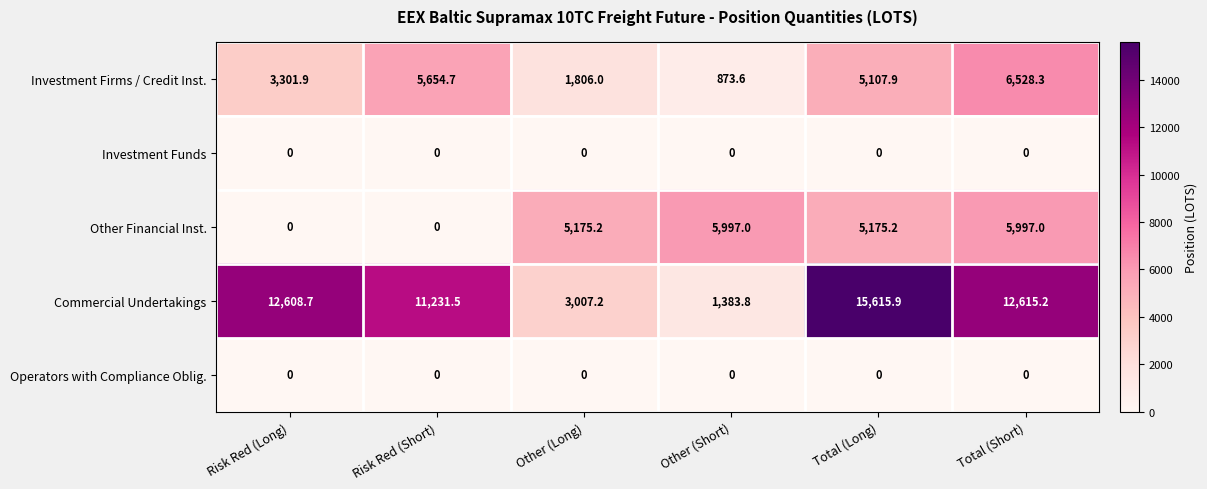

What is the spread (max minus min) of values at Risk Red (Short)?

11231.5